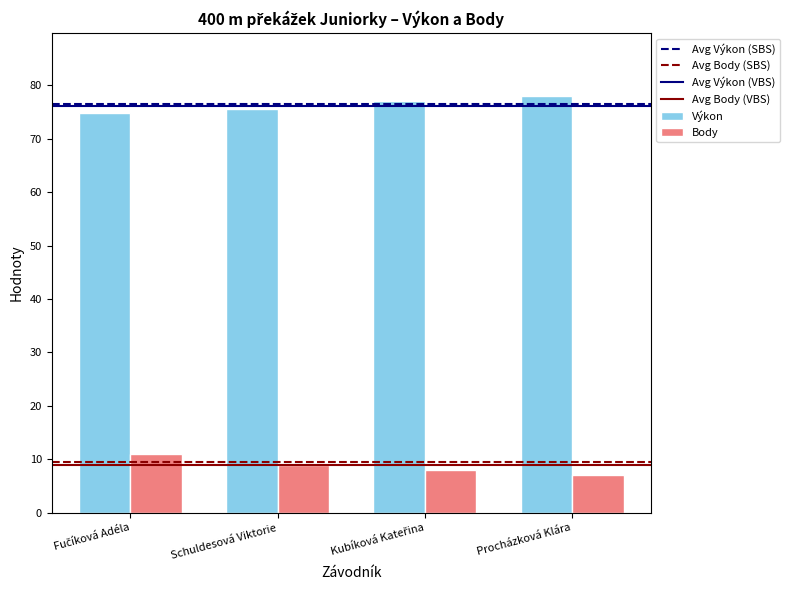

The Body series shows 9.0 at Schuldesová Viktorie. True or false?

True